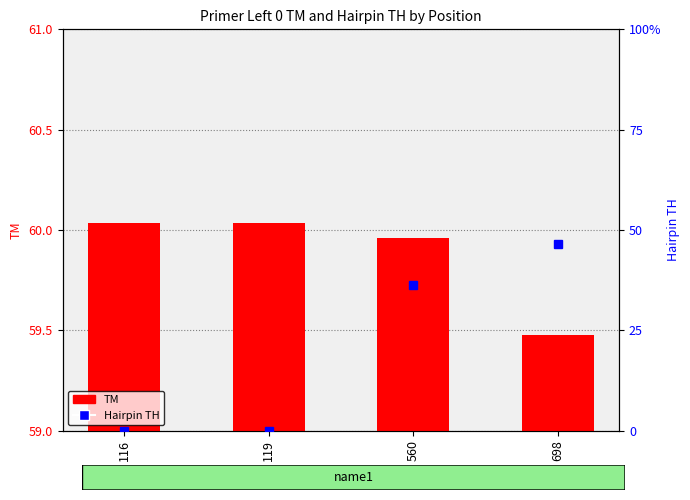

What is the sum of all Hairpin TH values?

82.8